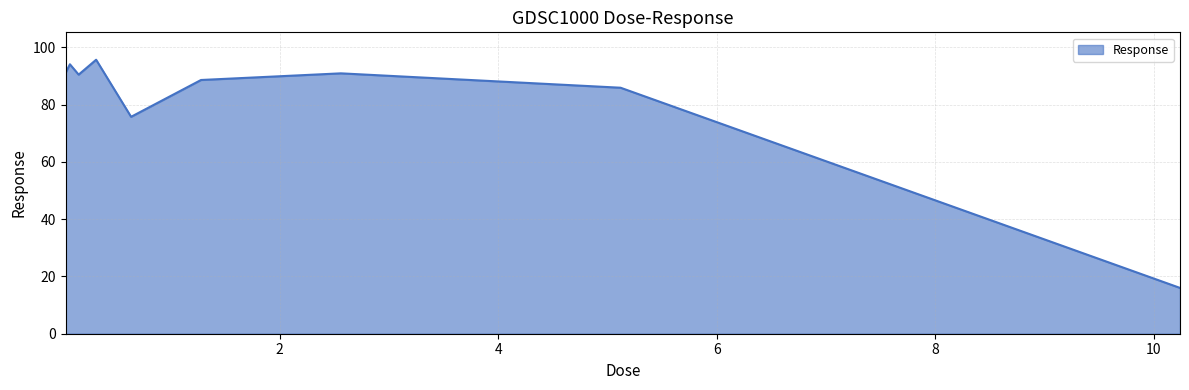

What is the greatest value displayed?

95.7